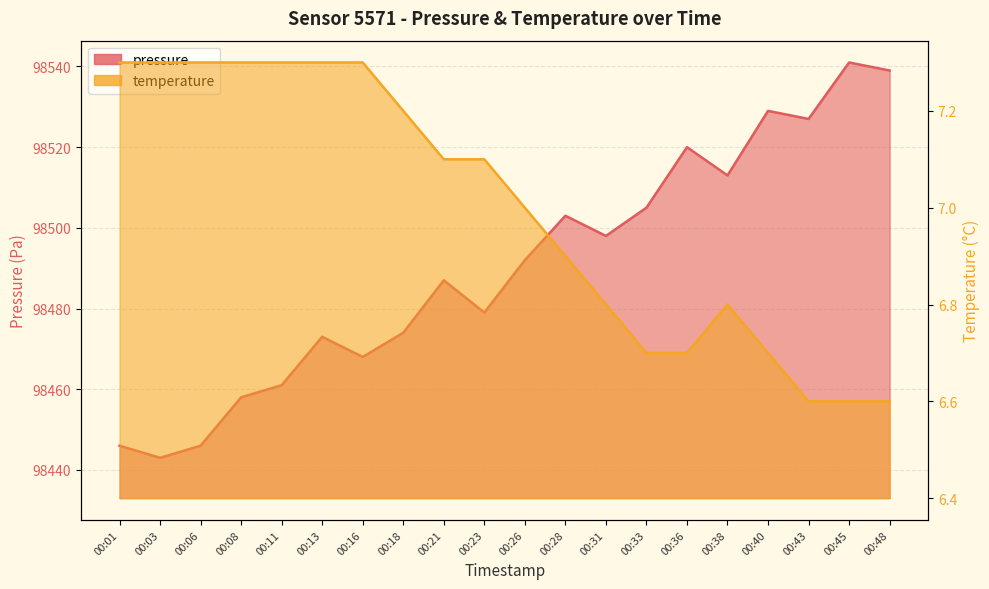

At which label does pressure first exceed 98492?

00:28